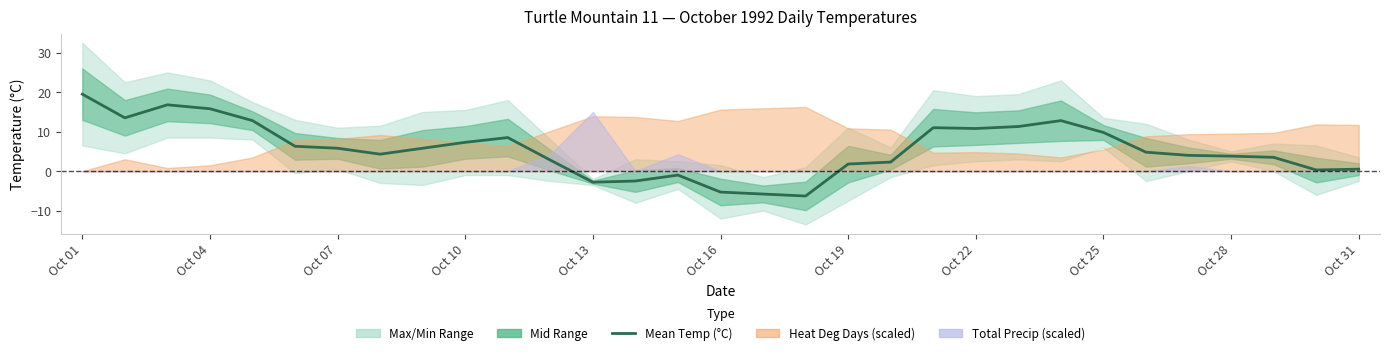

What value does the data have at 26?

4.0